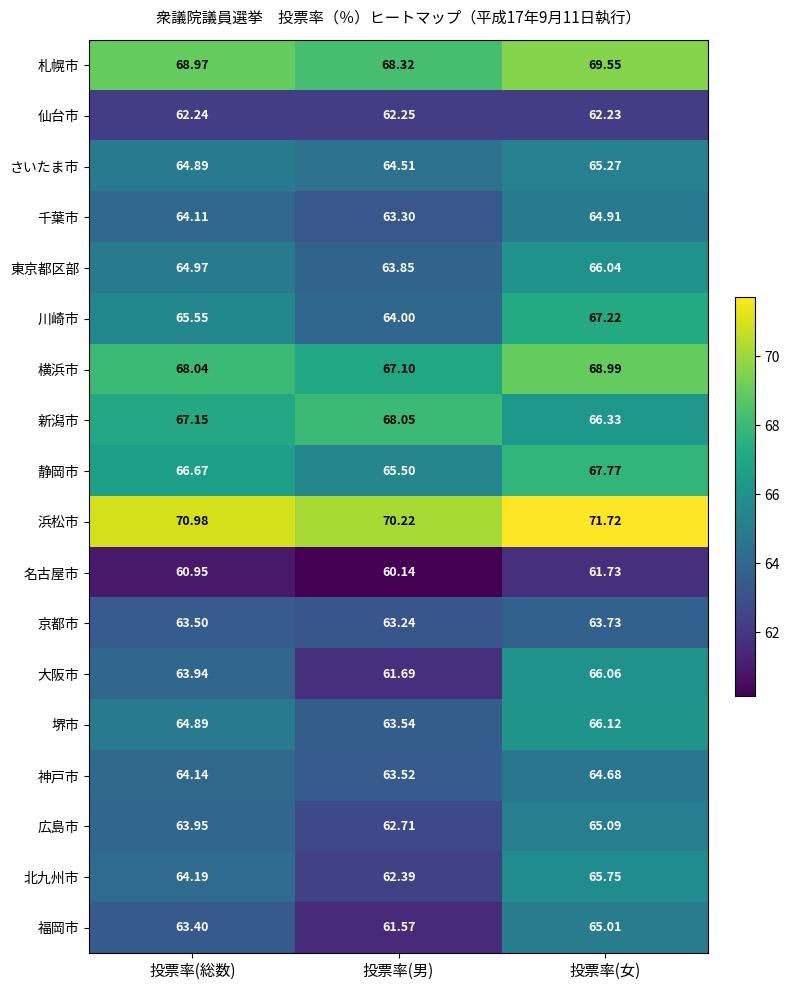

Between 投票率(総数) and 投票率(女), which series saw the biggest shift?

大阪市